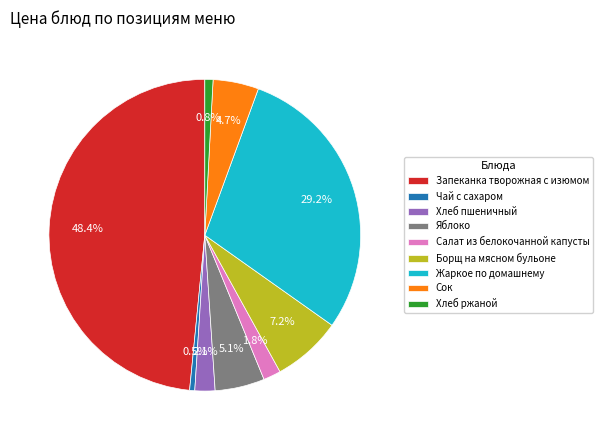

Which slice is the largest?

Запеканка творожная с изюмом